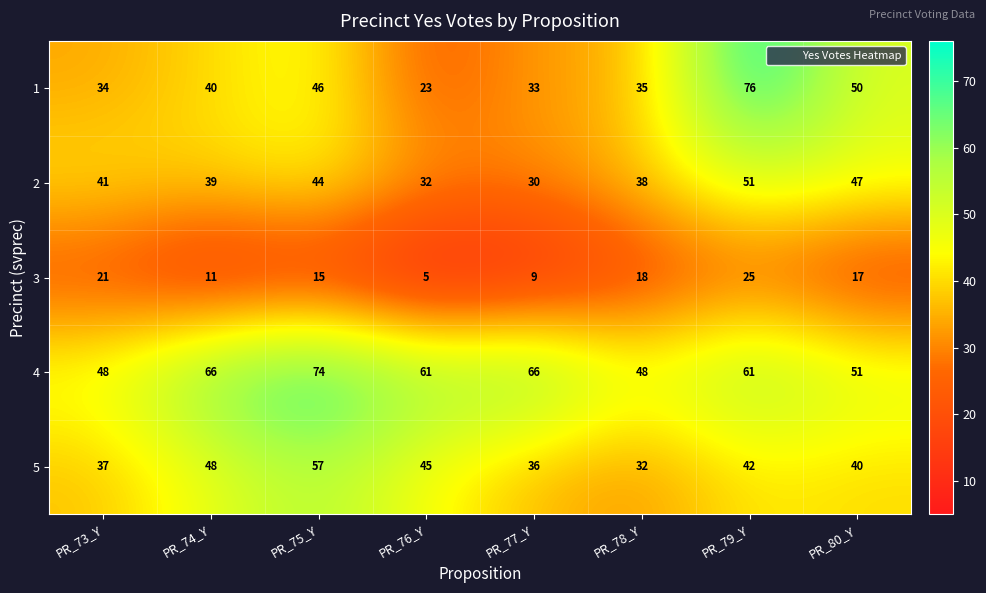

What is the difference between the highest and lowest values at PR_78_Y?

30